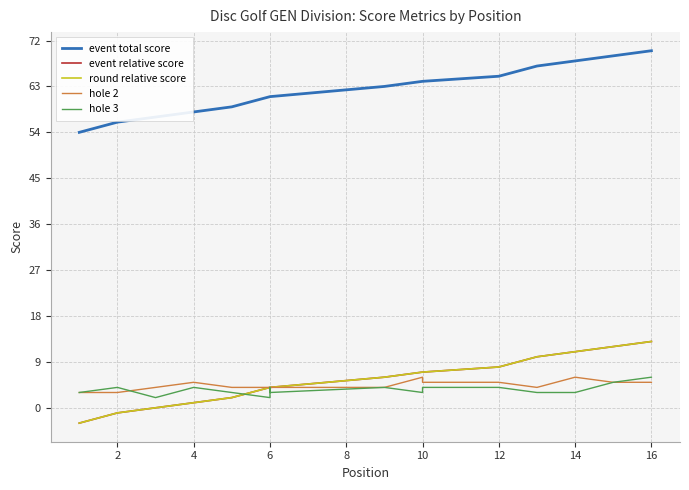

True or false: hole 2 and event relative score cross at least once.

False